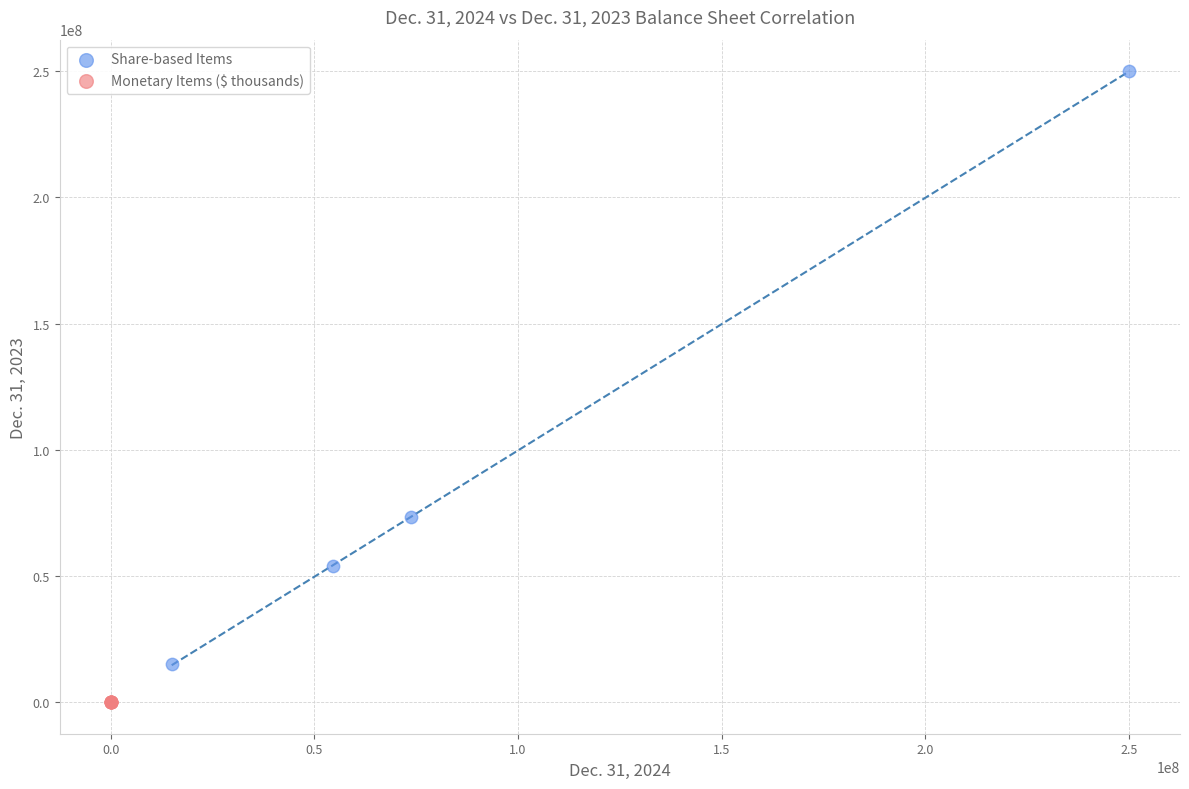

Which series has the widest spread of Y values?

Share-based Items